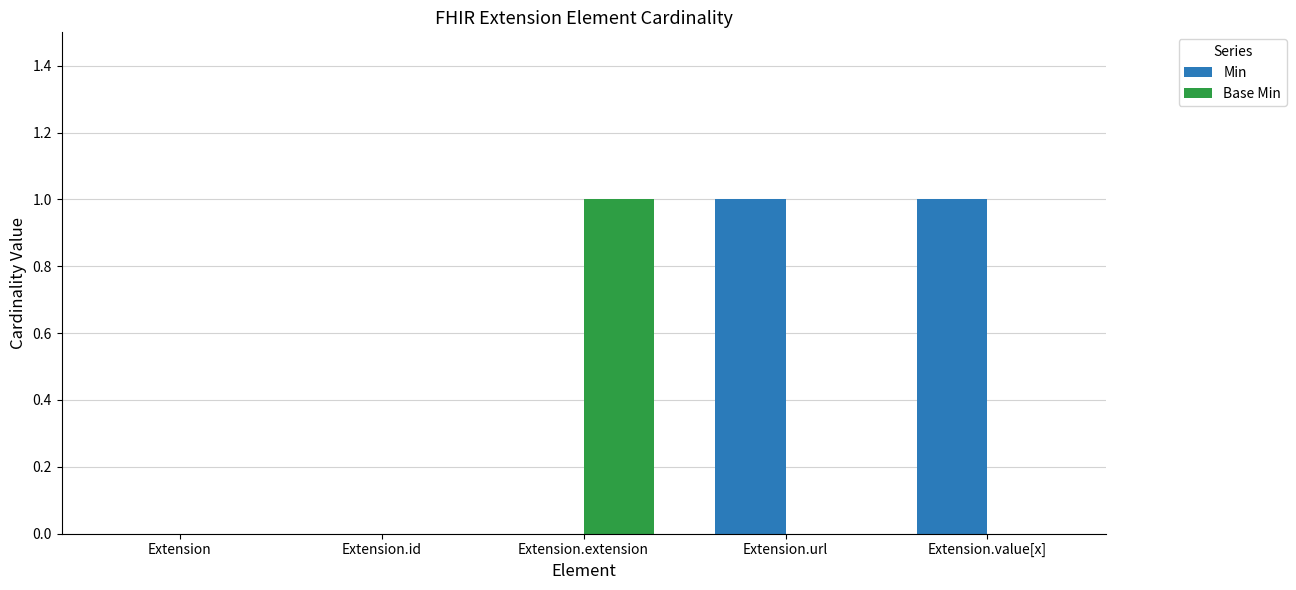

Which series has the largest total across all categories?

Min